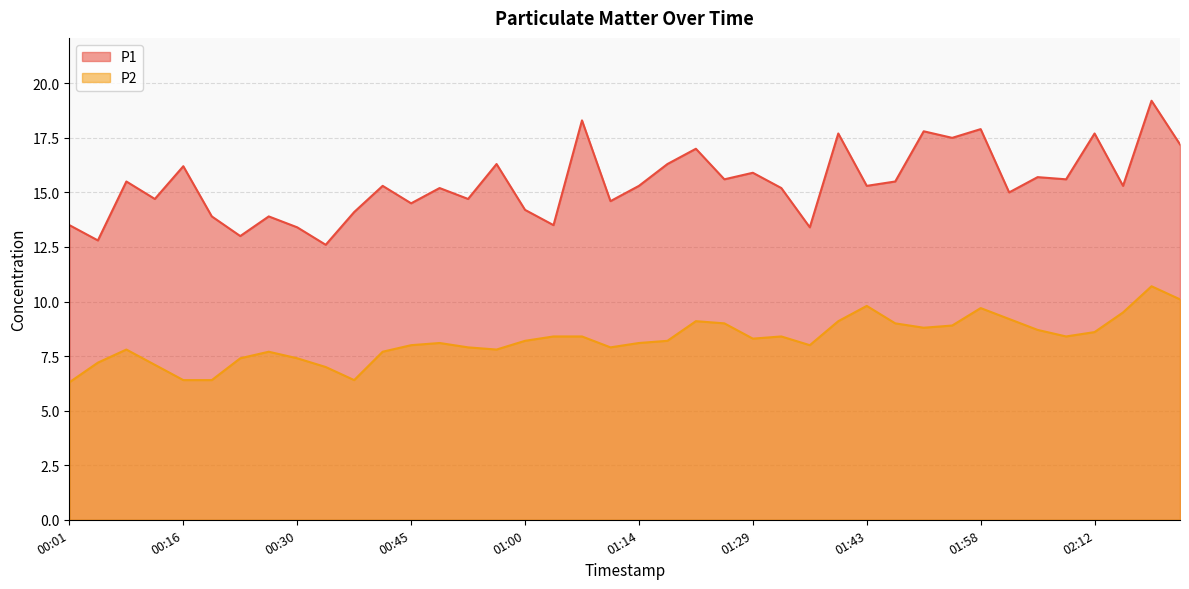

What is the total value across all series at 01:21?

26.1